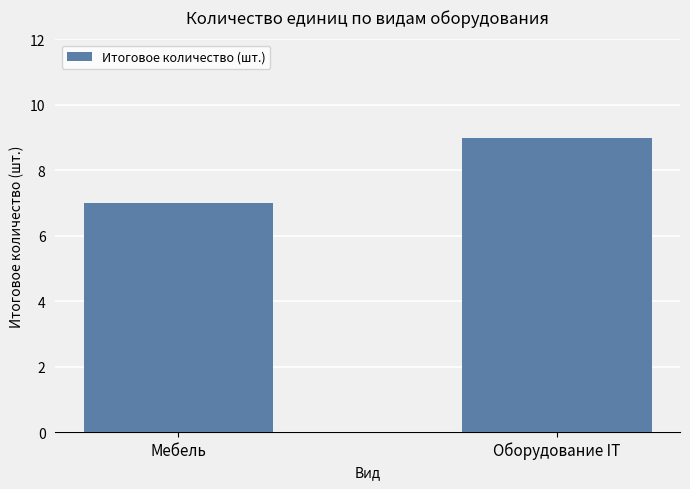

Reading left to right, transcribe all the data shown in this chart.

7	9